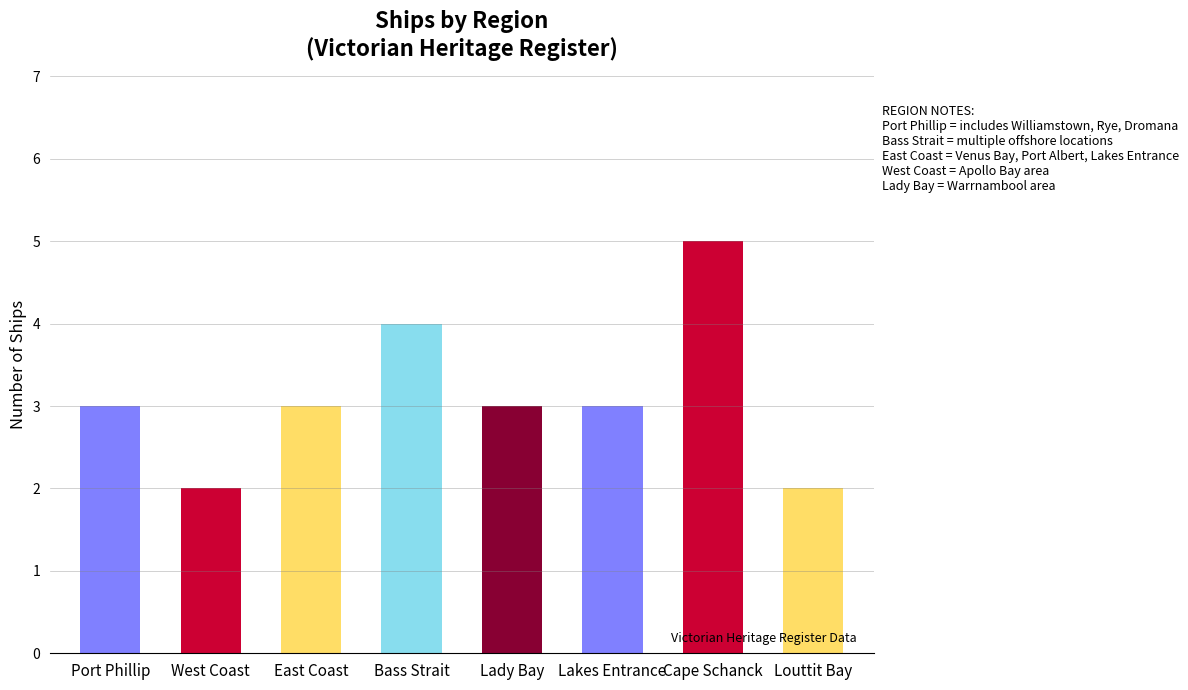

At which category does the chart reach its minimum across all series?

West Coast